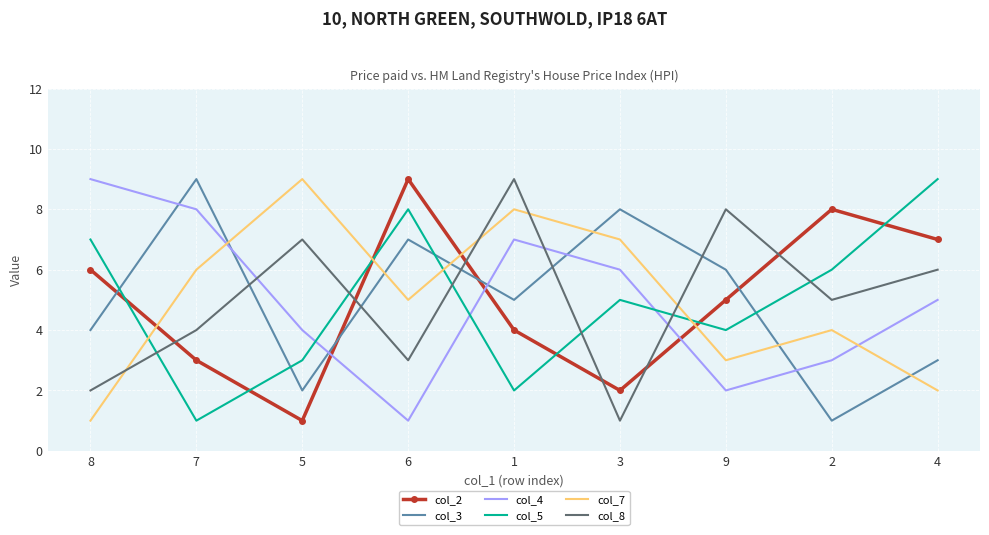

Which series ends up on top after the final intersection of col_2 and col_4?

col_2